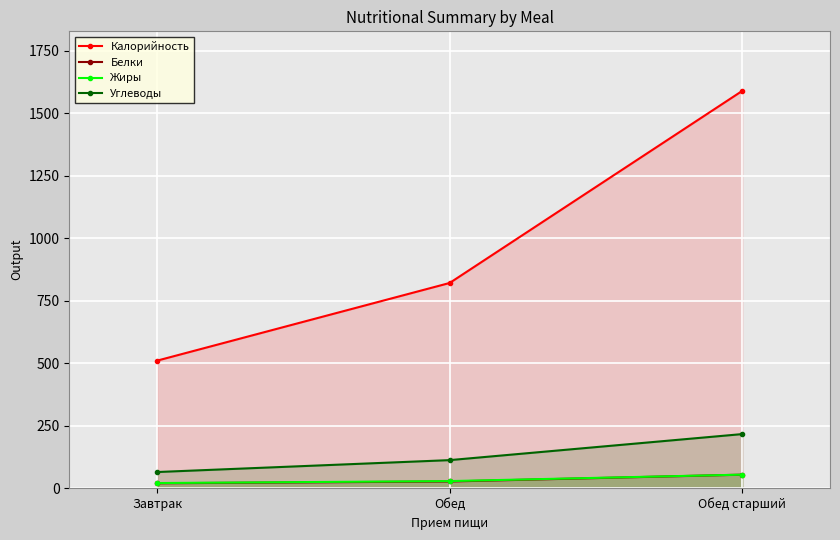

Which category has the lowest value in the Белки series?

Завтрак